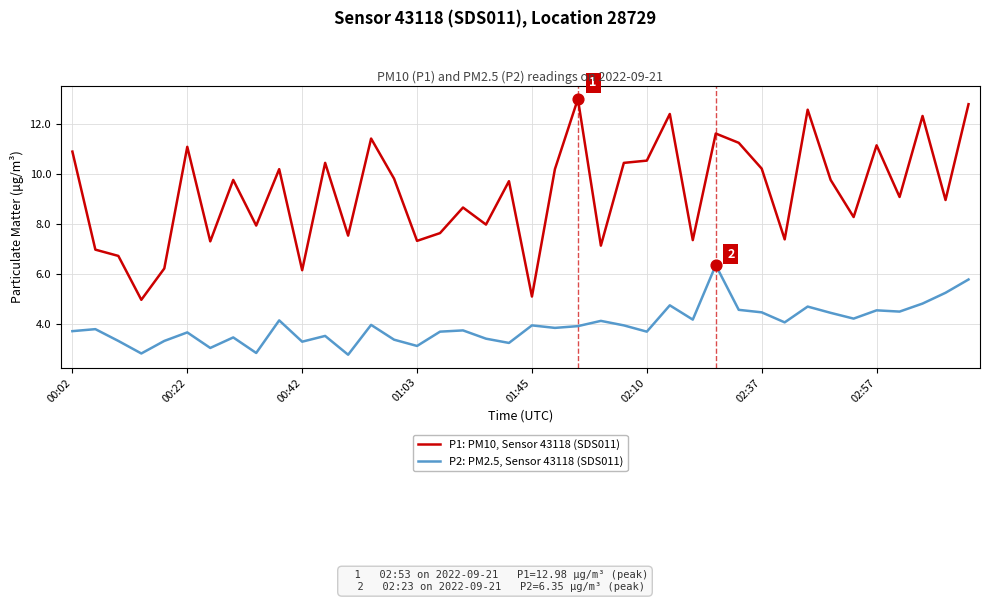

Which series has the widest spread of values?

P1: PM10, Sensor 43118 (SDS011)